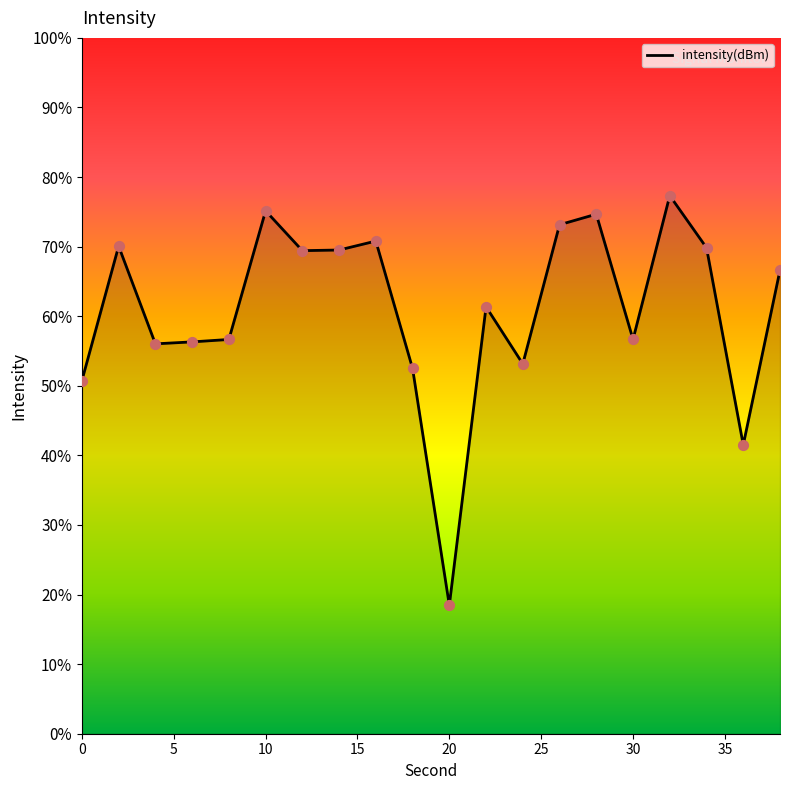

What is the difference between the maximum and minimum values?

58.9